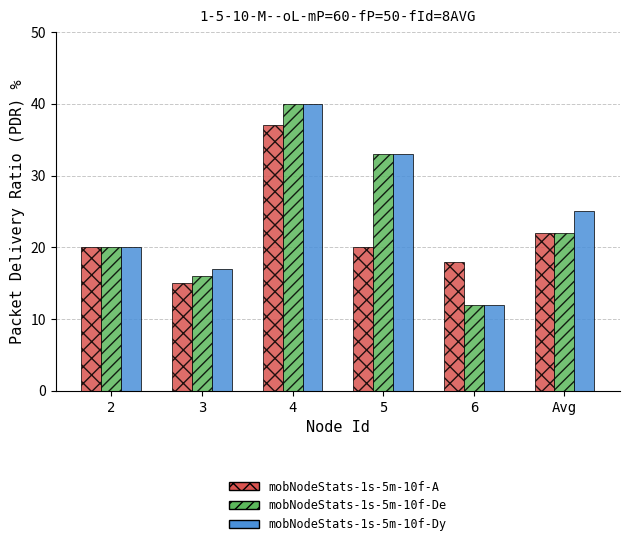

What is the sum of the mobNodeStats-1s-5m-10f-De values at Avg and 5?

55